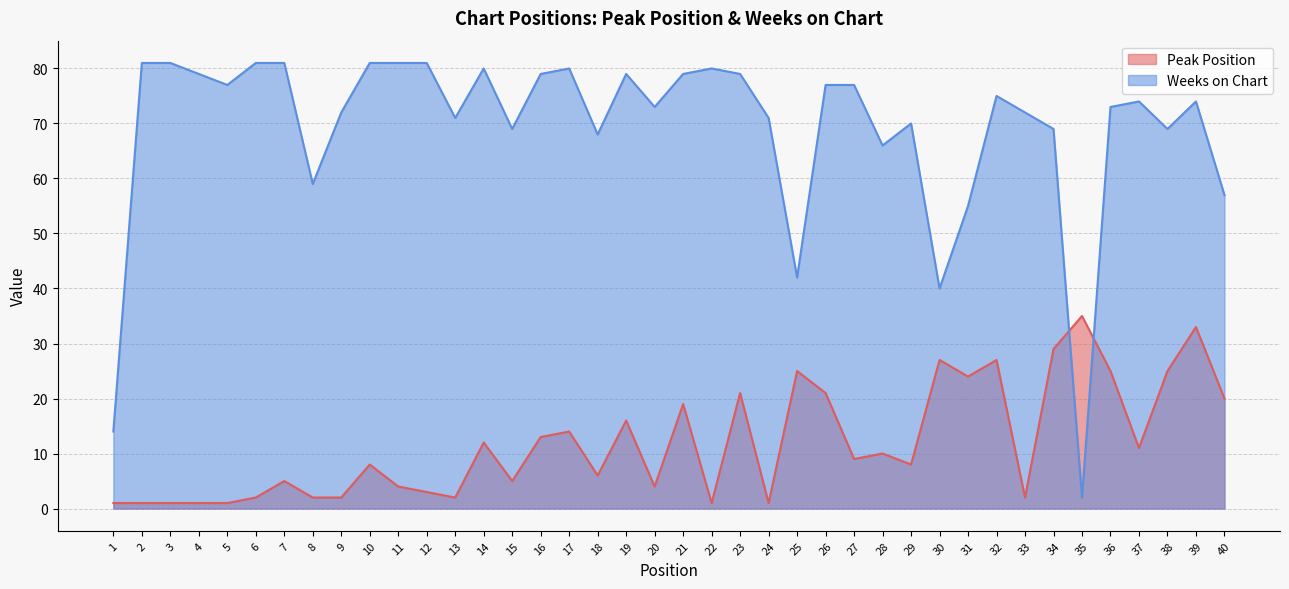

Rank the categories by Weeks on Chart value from highest to lowest.

2, 3, 6, 7, 10, 11, 12, 14, 17, 22, 4, 16, 19, 21, 23, 5, 26, 27, 32, 37, 39, 20, 36, 9, 33, 13, 24, 29, 15, 34, 38, 18, 28, 8, 40, 31, 25, 30, 1, 35